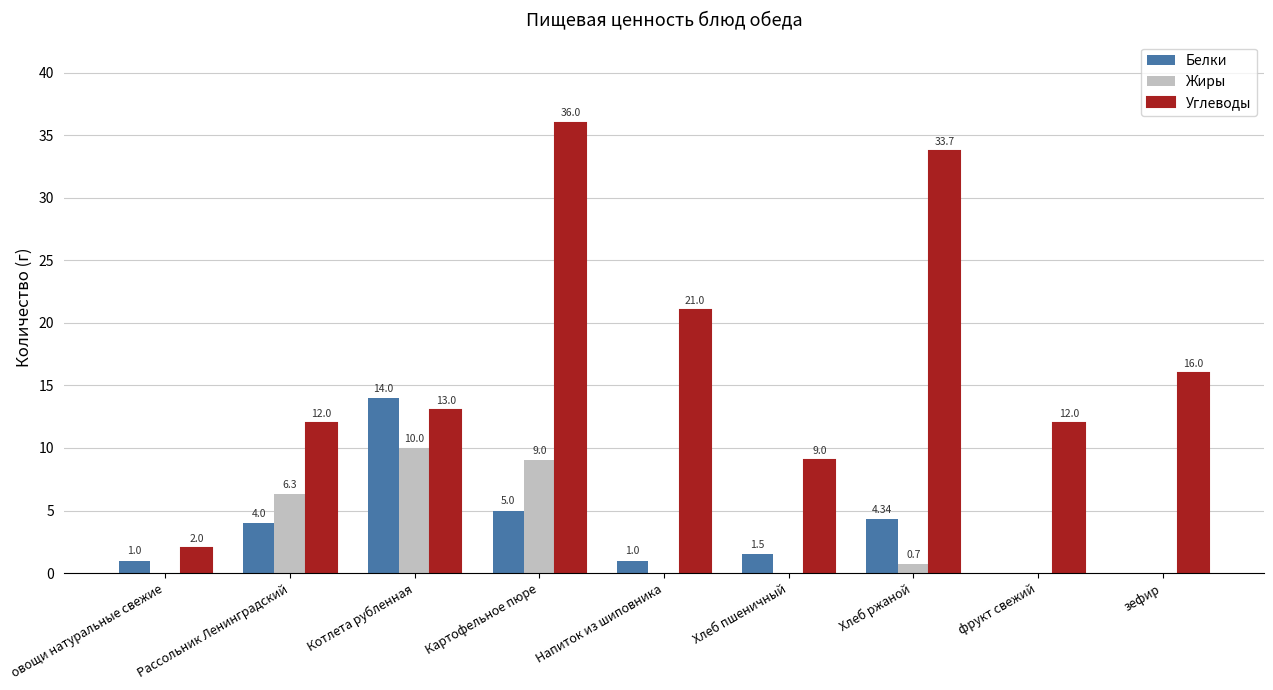

Between Напиток из шиповника and фрукт свежий, which series saw the biggest shift?

Углеводы